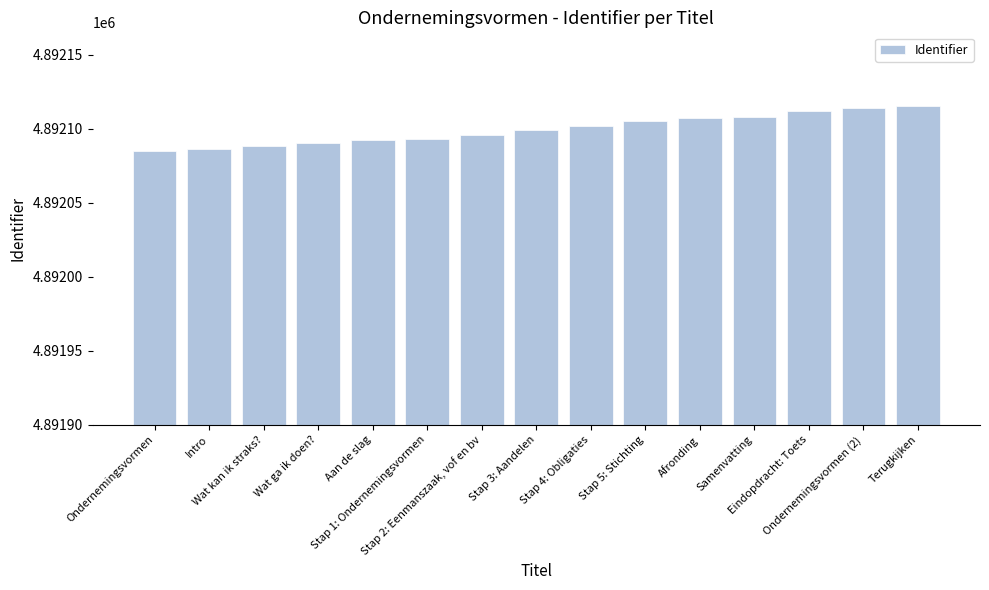

Where is the data nearest to the value 4892100?

Stap 3: Aandelen